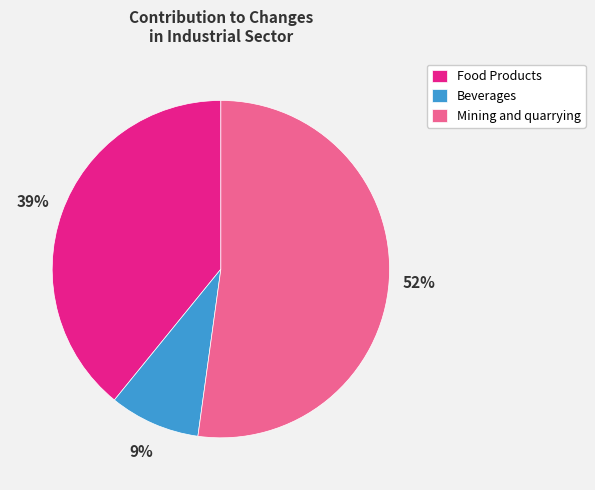

Is the sum of Mining and quarrying and Food Products greater than half?

Yes